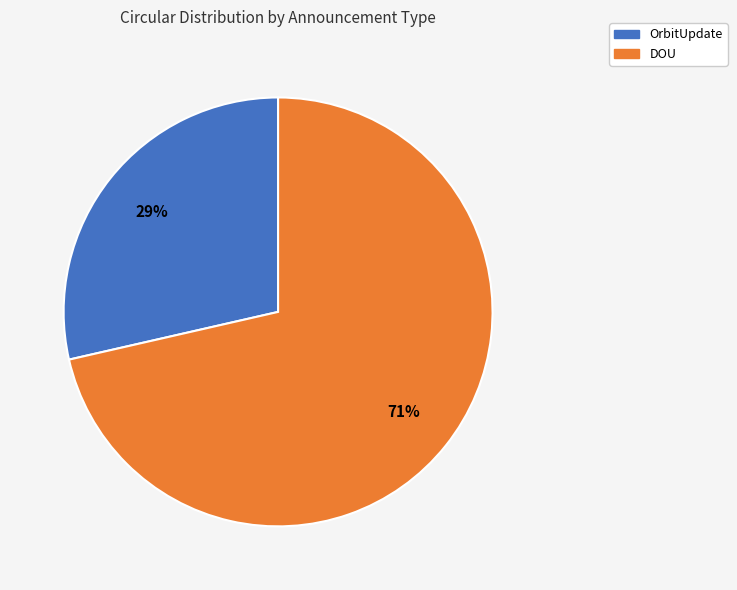

To the nearest percent, what is the average slice percentage?

50%